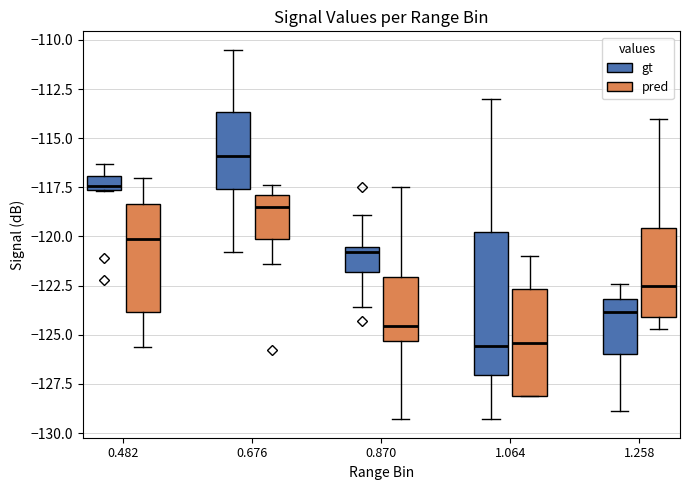

Comparing the boxes themselves (not the whiskers), which one is the tallest?

1.064 (gt)